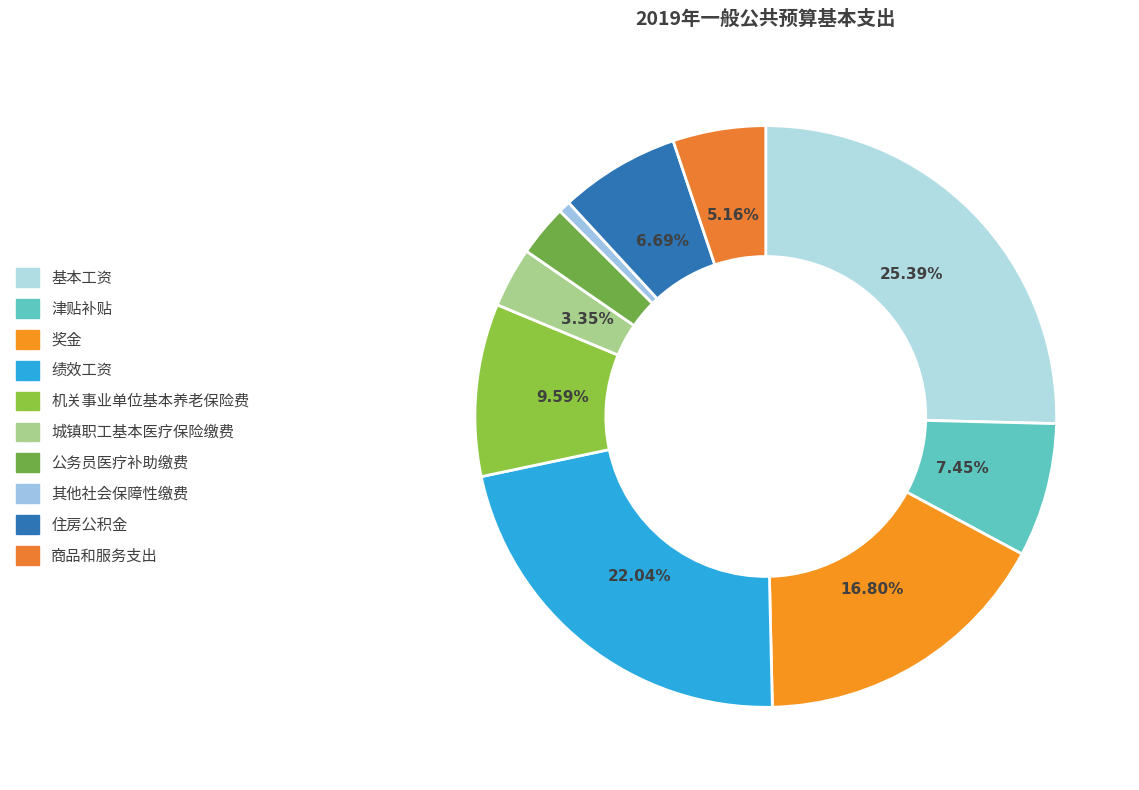

How many slices are in this pie chart?

10